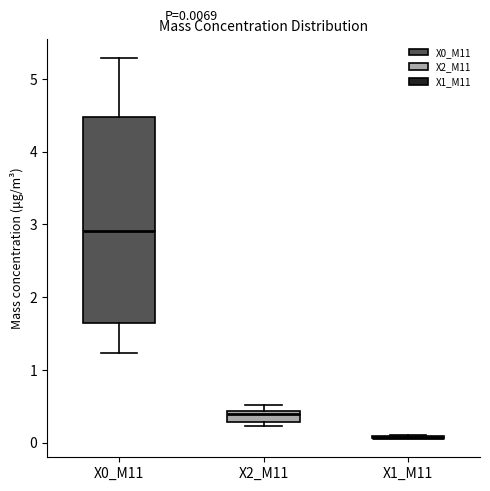

Comparing the boxes themselves (not the whiskers), which one is the tallest?

X0_M11